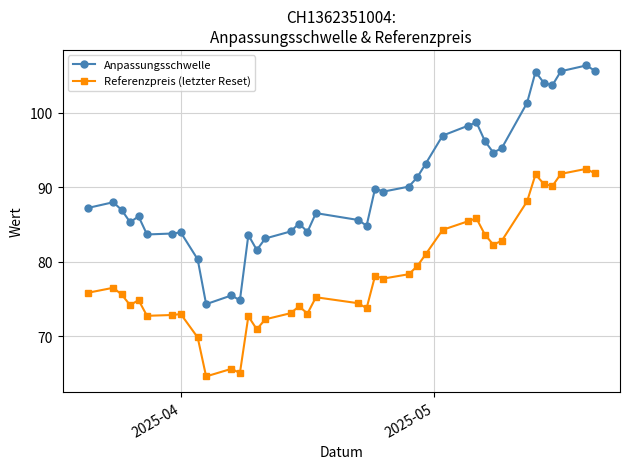

What is the maximum value for Anpassungsschwelle?

106.3